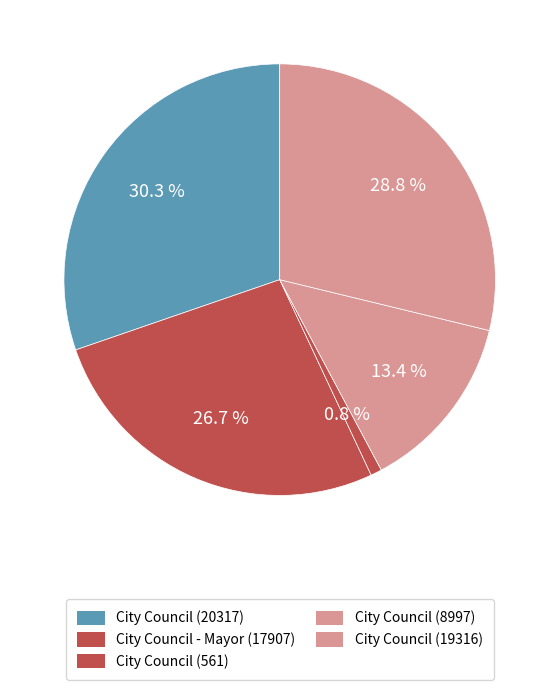

How many segments does this pie chart have?

5